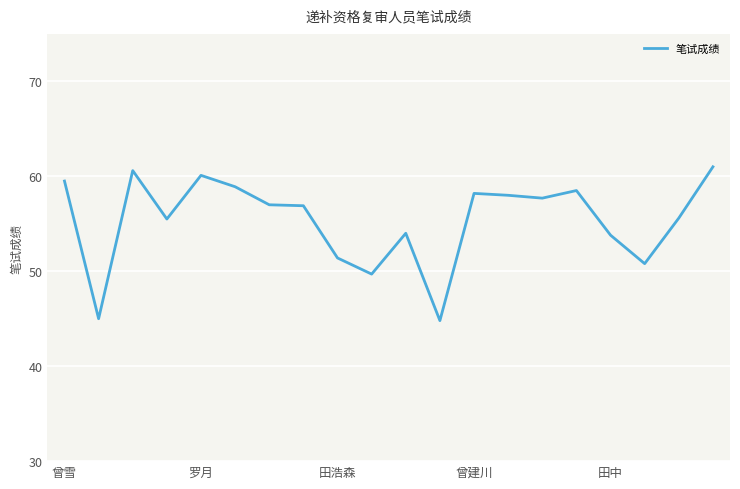

What is the difference between the maximum and minimum values?

16.2